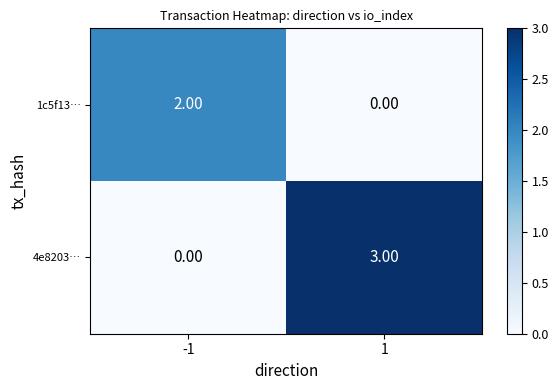

Which series has the largest total across all categories?

4e8203…